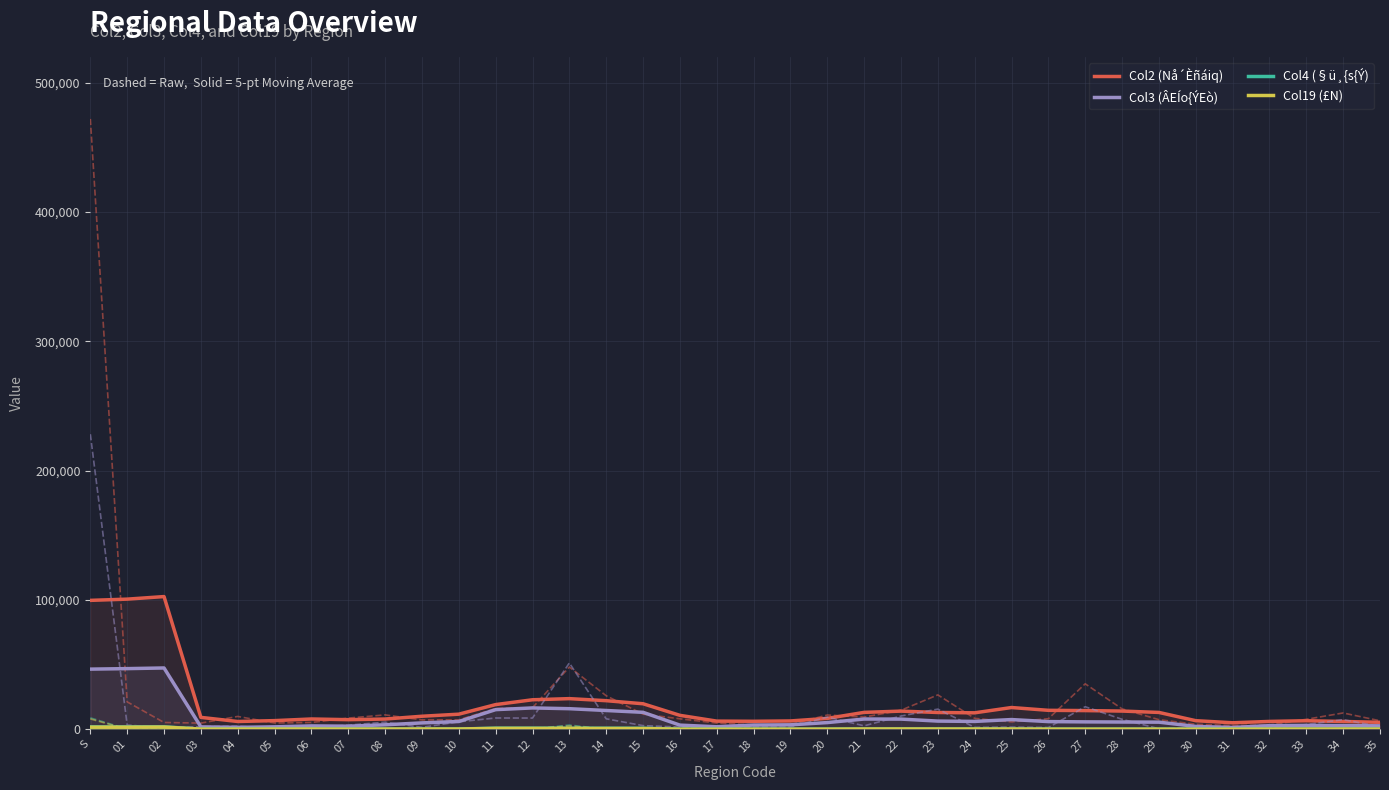

What is the value of the Col3 (ÂEÍo{ÝEò) point at the 14th from the left?

15905.6